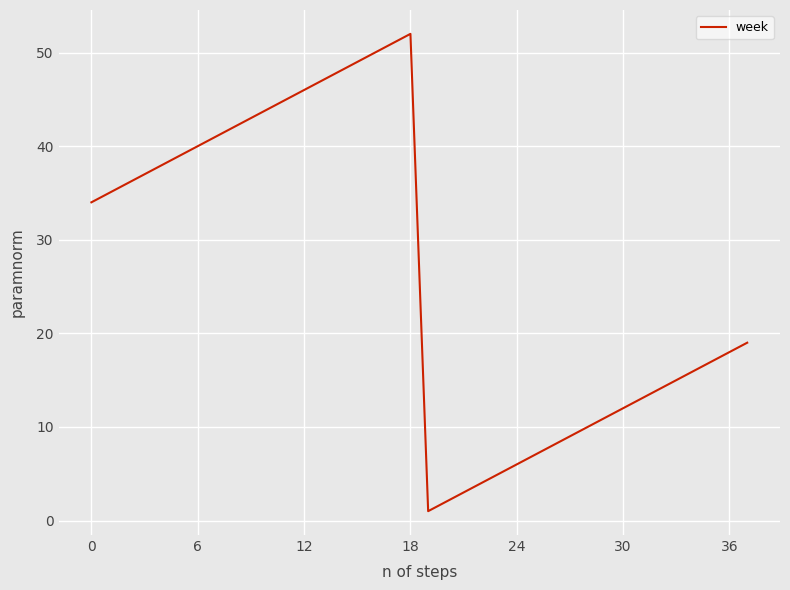

What is the maximum value shown in the chart?

52